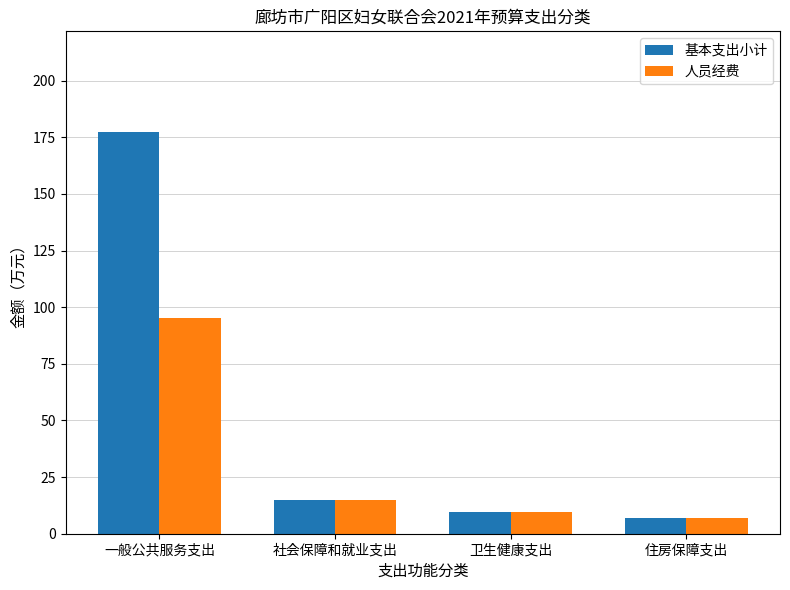

What is the sum of all 基本支出小计 values?

208.7